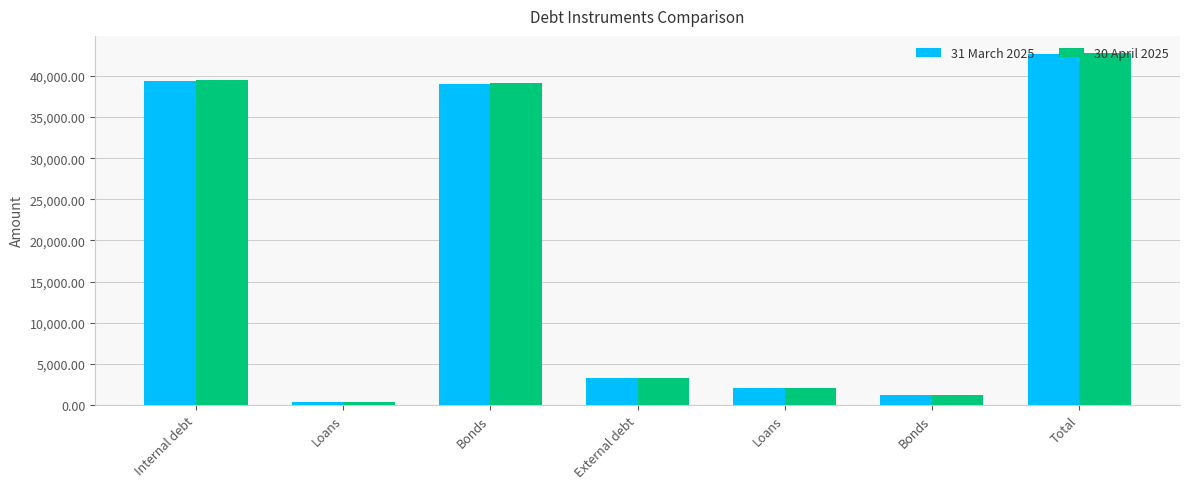

Where is 31 March 2025 nearest to the value 21497?

Bonds